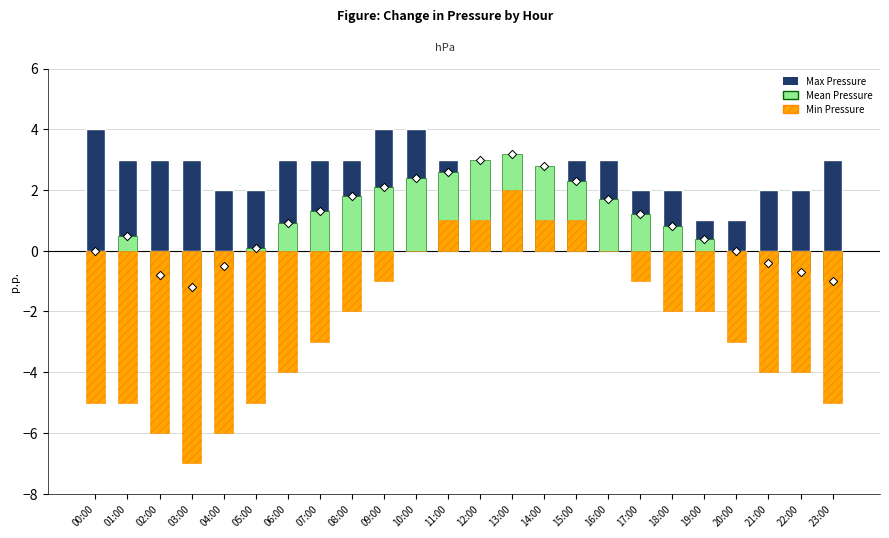

Which series reaches the maximum Y coordinate?

Max Pressure